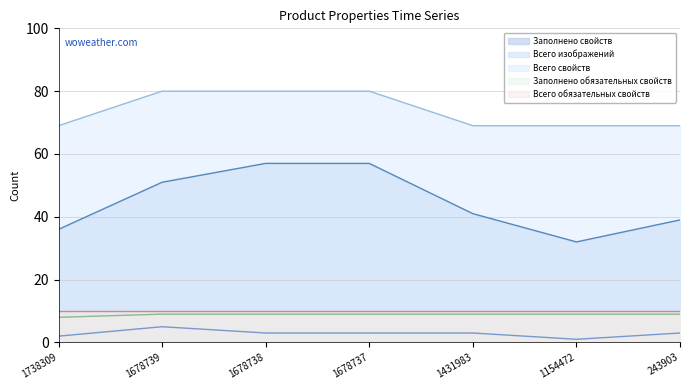

What are all the series names shown in the legend?

Заполнено свойств, Всего изображений, Всего свойств, Заполнено обязательных свойств, Всего обязательных свойств